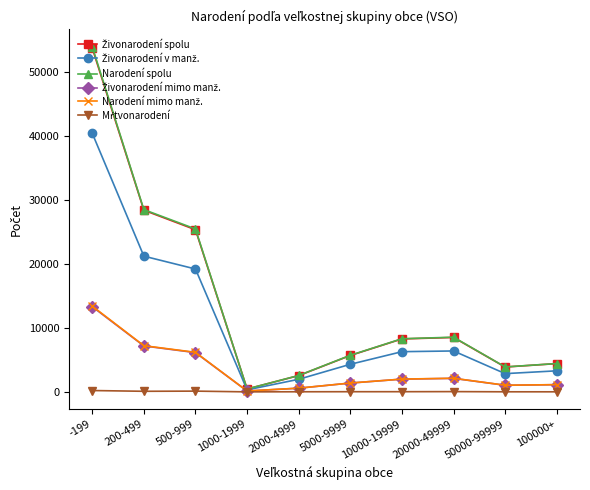

What is the label of the 10th point from the left?

100000+